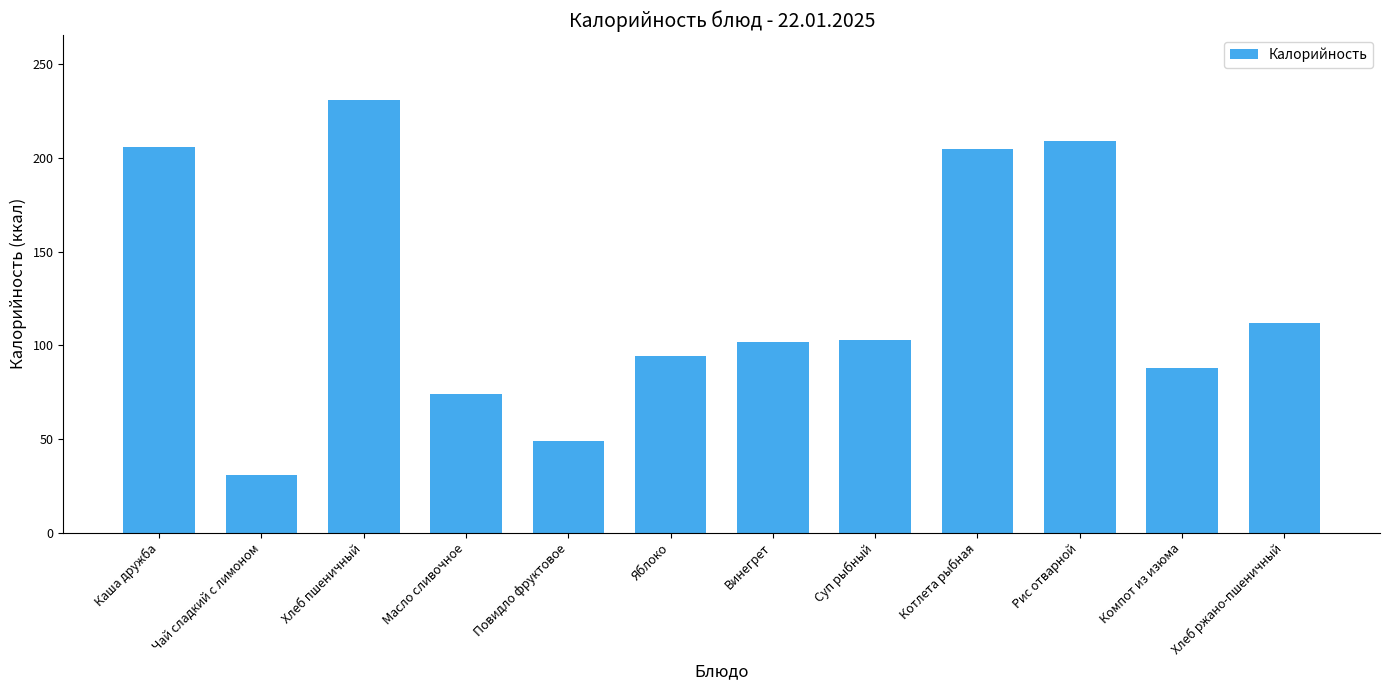

What is the label of the 11th bar from the left?

Компот из изюма